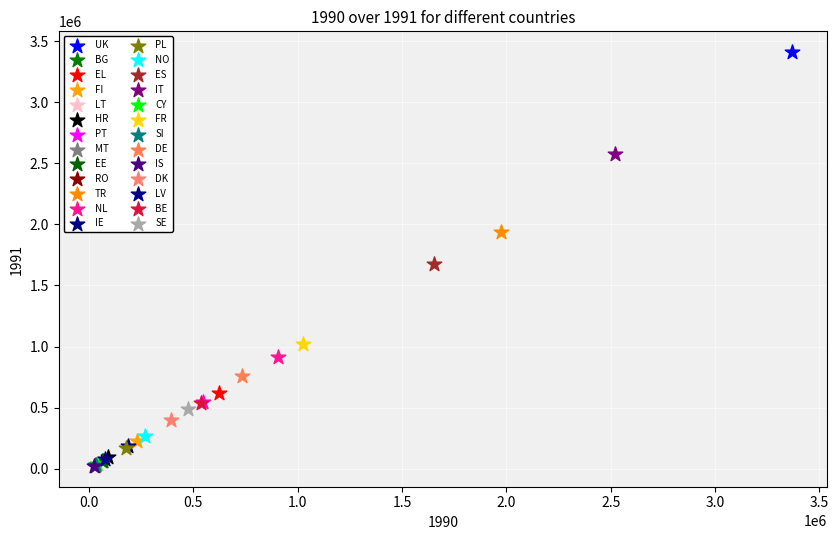

What are all the series names shown in the legend?

UK, BG, EL, FI, LT, HR, PT, MT, EE, RO, TR, NL, IE, PL, NO, ES, IT, CY, FR, SI, DE, IS, DK, LV, BE, SE